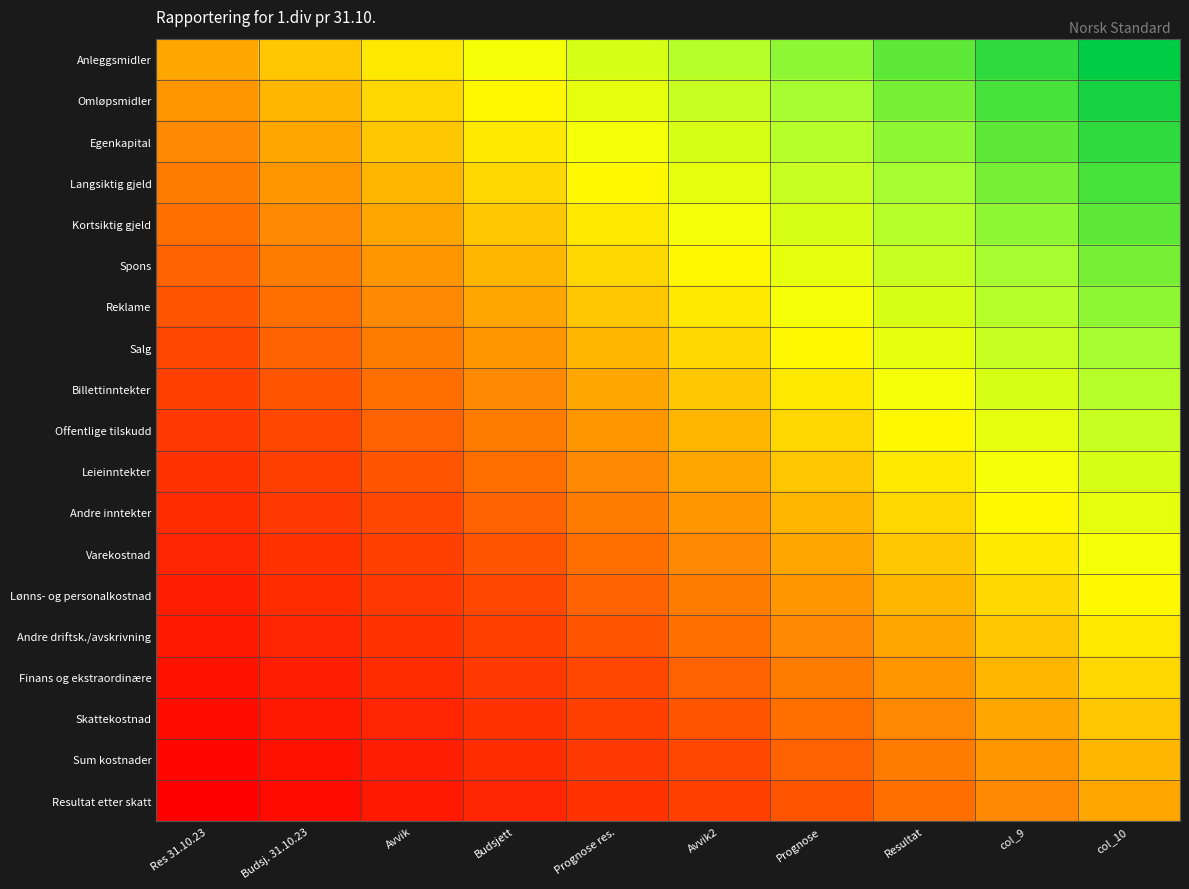

At which category is the sum across all series the highest?

col_10